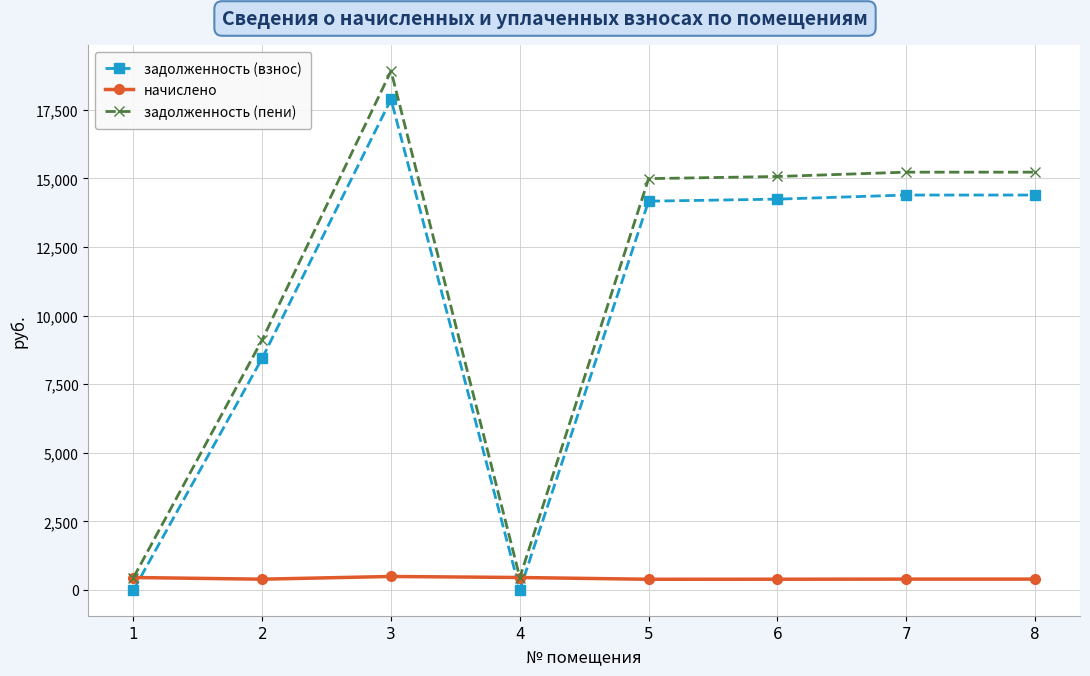

What is the sum of all задолженность (взнос) values?

83549.9